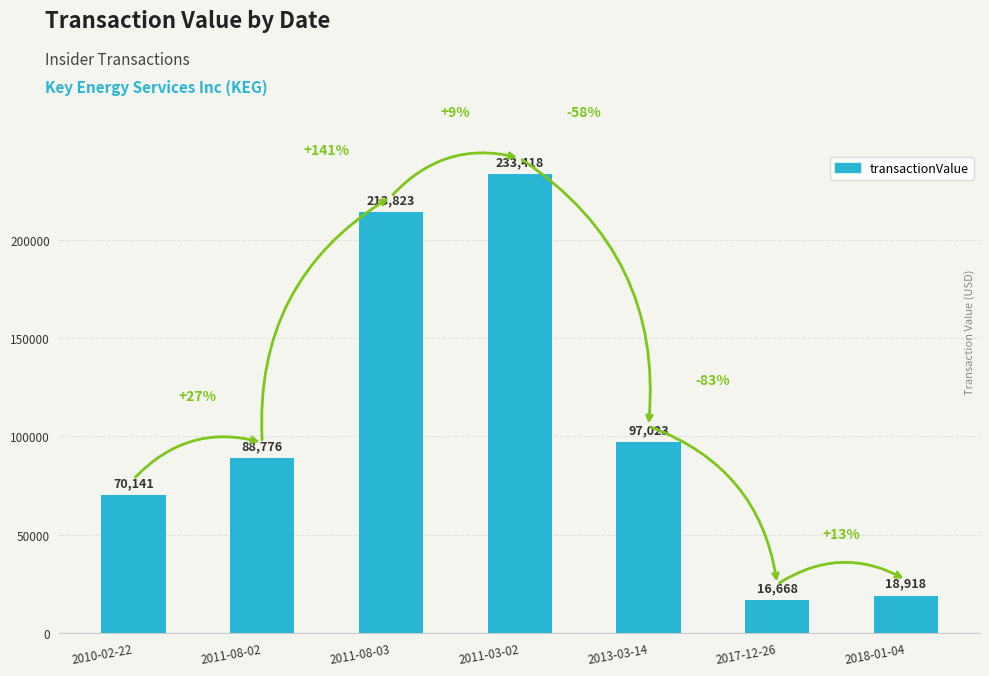

Reading left to right, transcribe all the data shown in this chart.

2010-02-22=70141	2011-08-02=88776	2011-08-03=213823	2011-03-02=233418	2013-03-14=97023	2017-12-26=16668	2018-01-04=18918